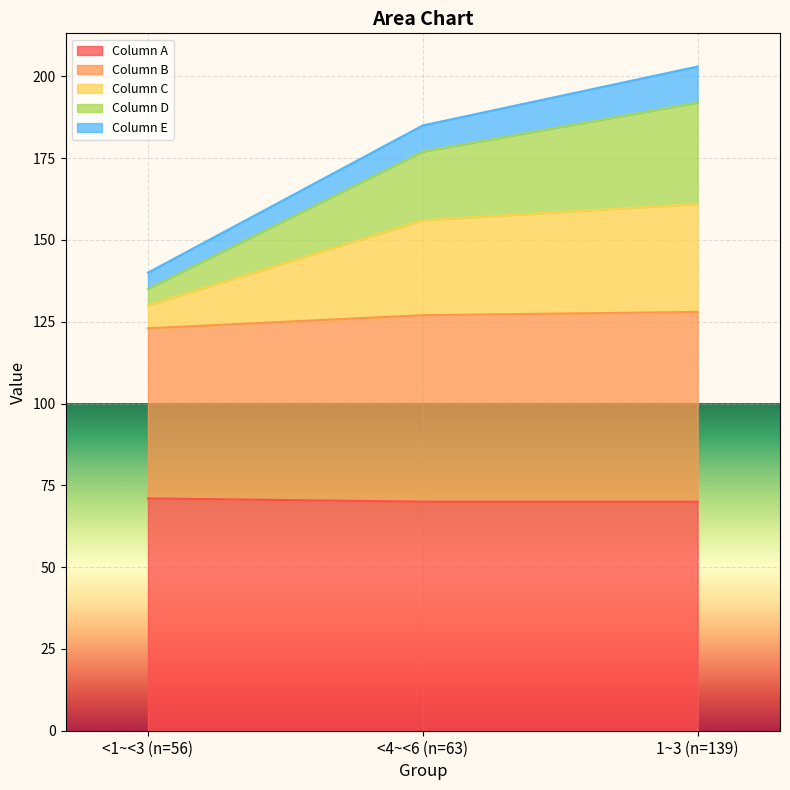

What is the highest value of the Column A series?

71